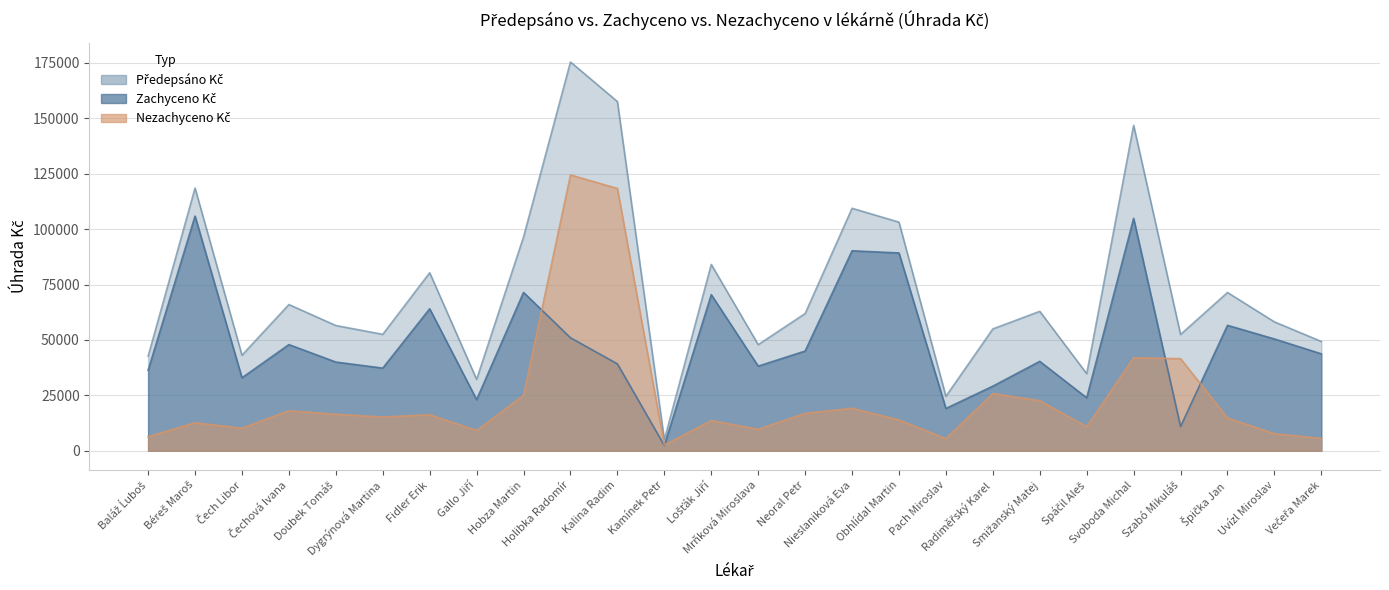

What is the spread (max minus min) of values at Obhlídal Martin?

89248.2